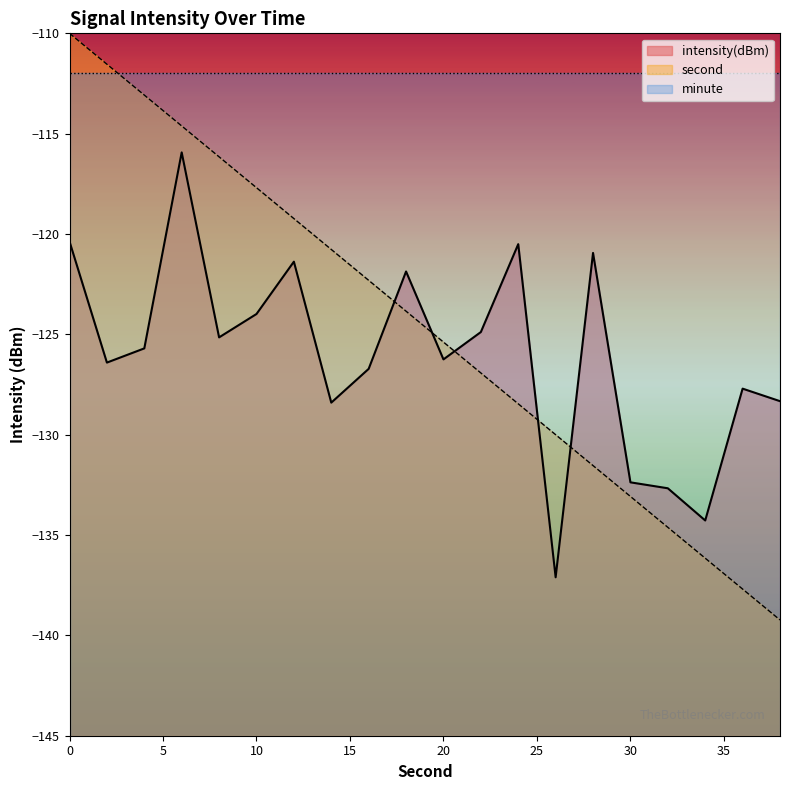

What is the maximum value for intensity?

-115.9